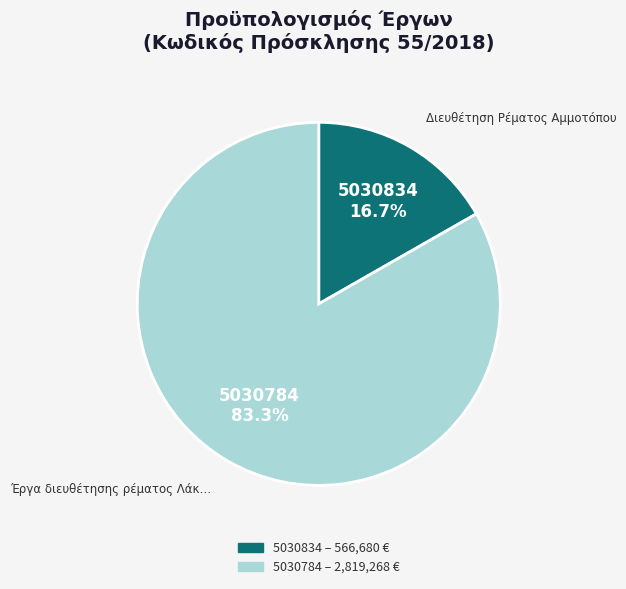

Which category accounts for the majority?

5030784